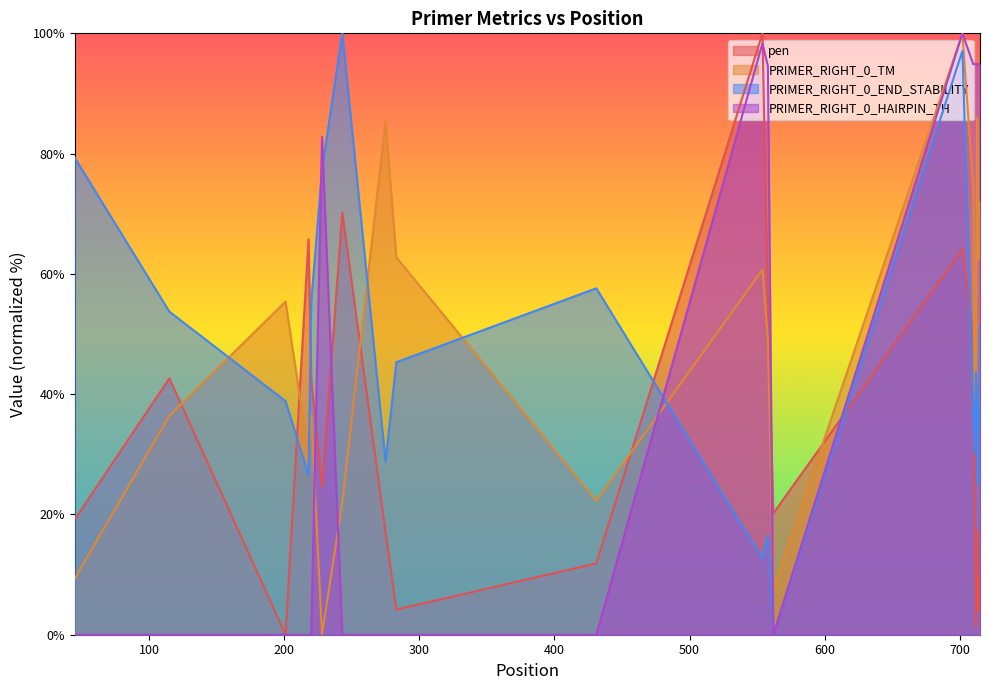

What value does the pen series have at 711?

25.1